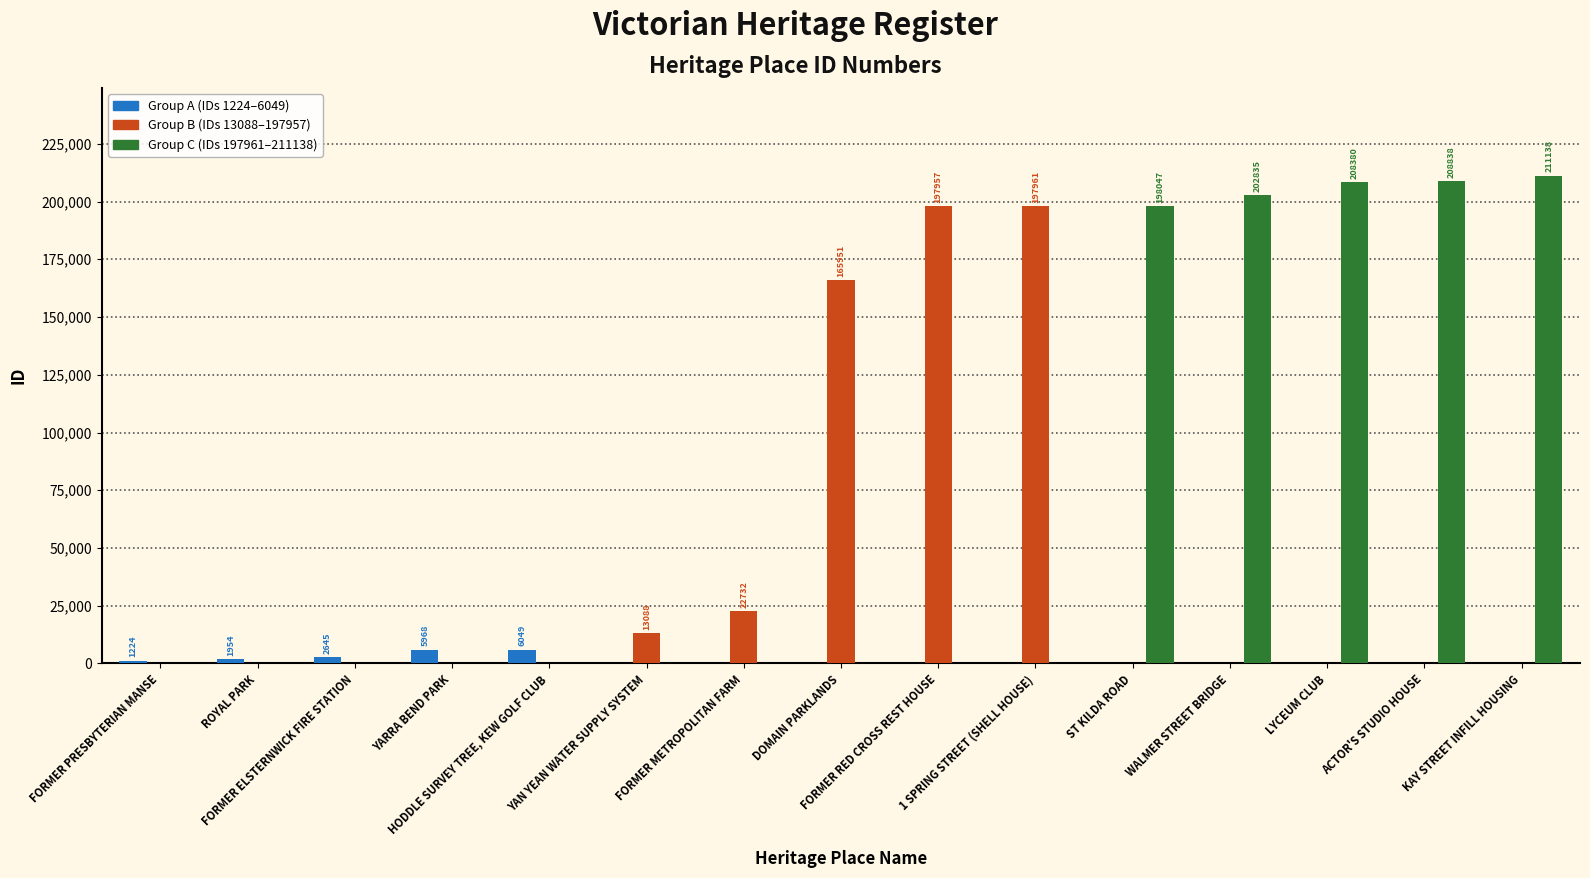

What is the maximum value shown in the chart?

211138